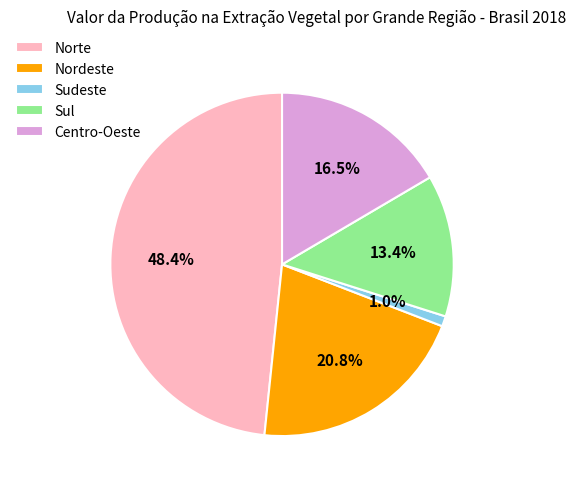

Which category has the smallest portion of the pie?

Sudeste